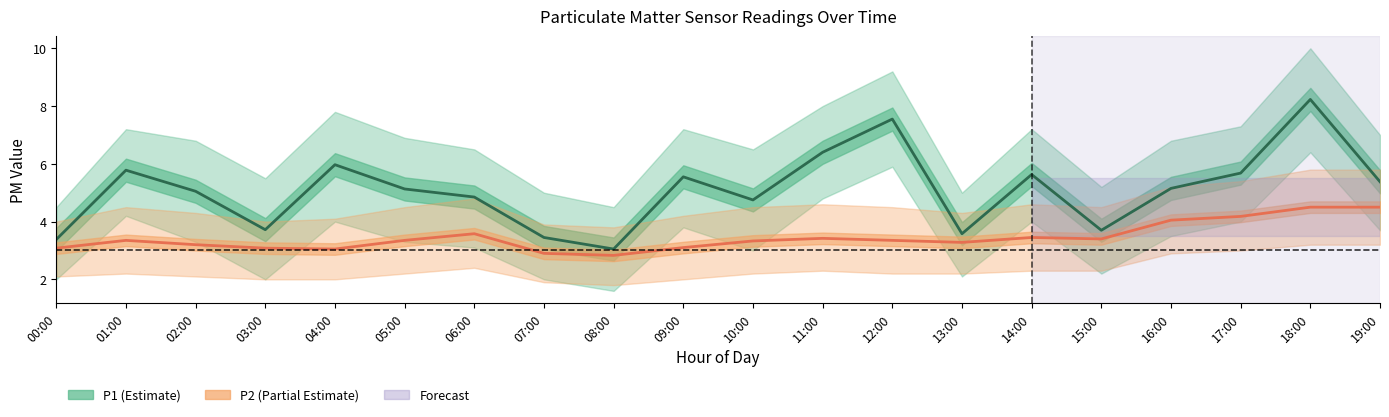

What value does the P1 (Estimate) series have at 01:00?

5.8